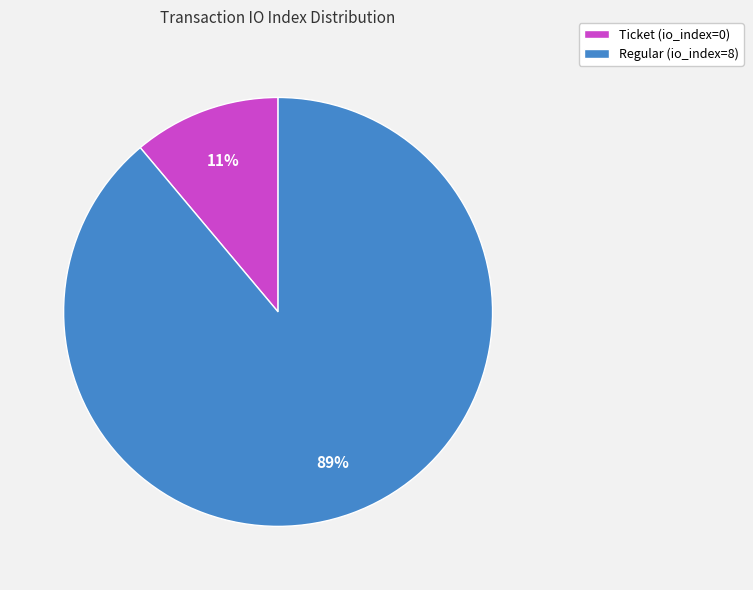

What is the largest slice in the pie chart?

Regular (io_index=8)